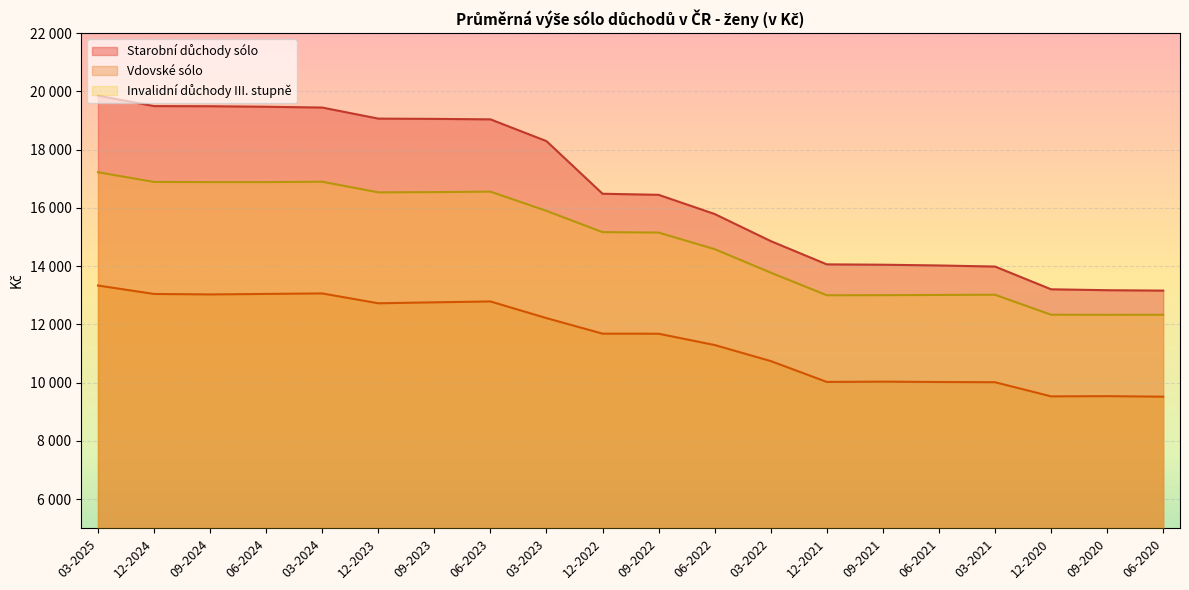

In Invalidní důchody III. stupně, how many points are higher than both neighbors (excluding endpoints)?

3